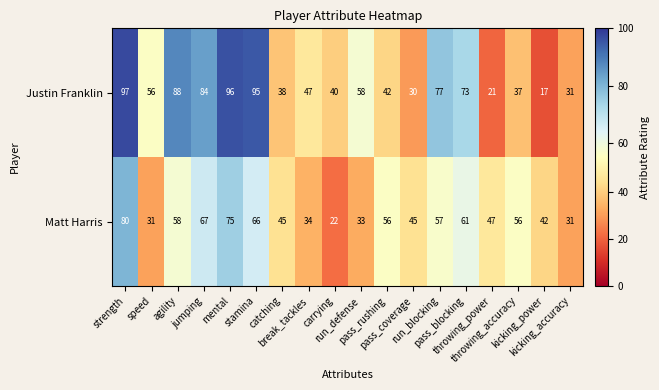

What is the sum of all Justin Franklin values?

1027